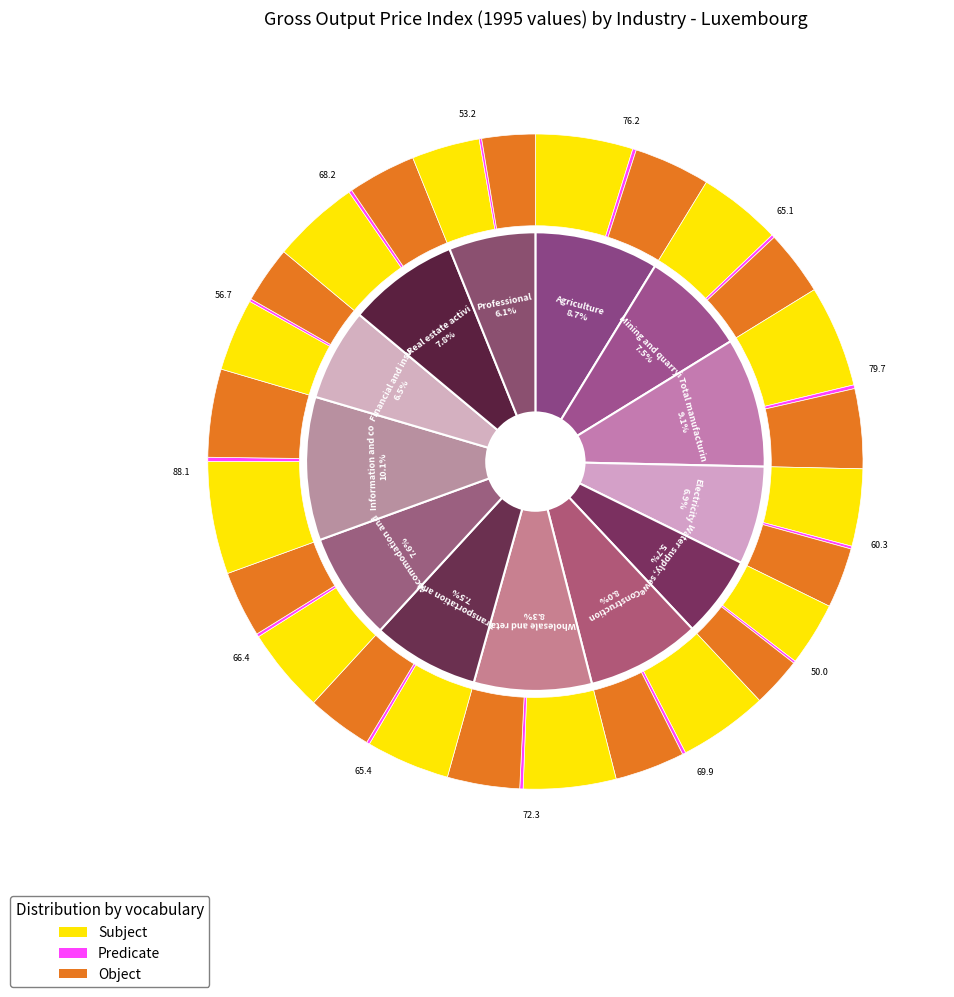

Does any single category account for the majority?

No